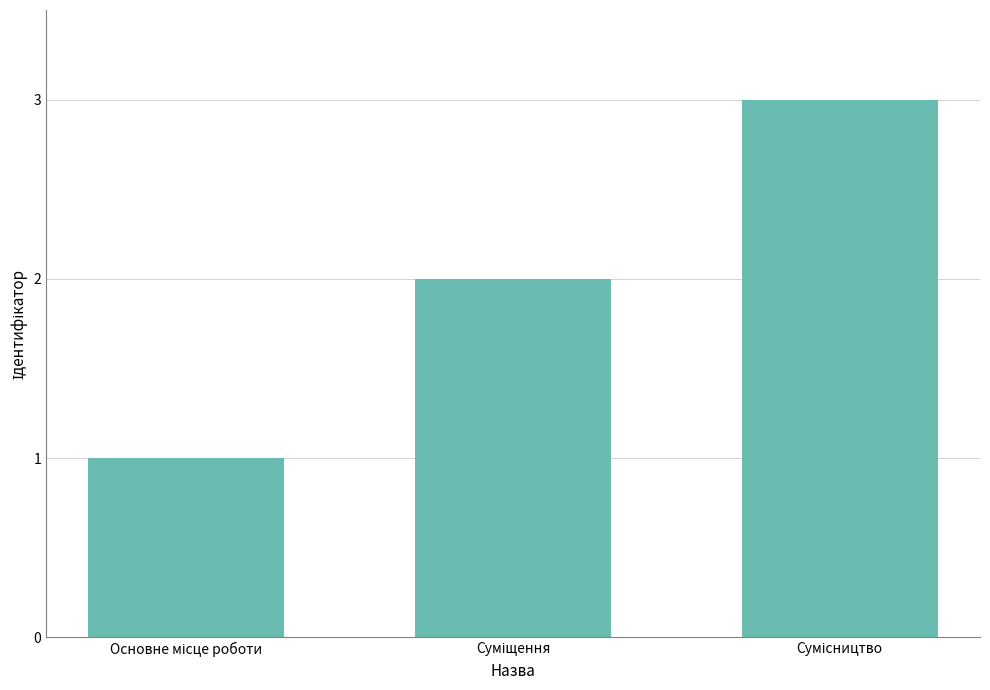

What is the sum of all values?

6